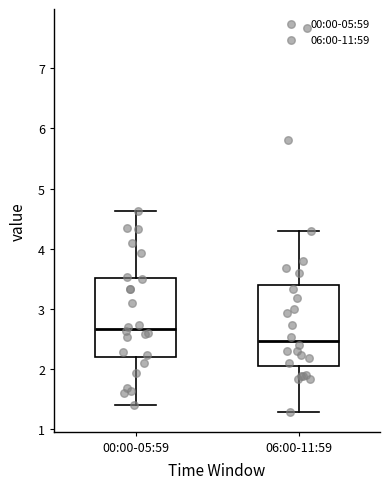

Which box's median line is the lowest?

06:00-11:59